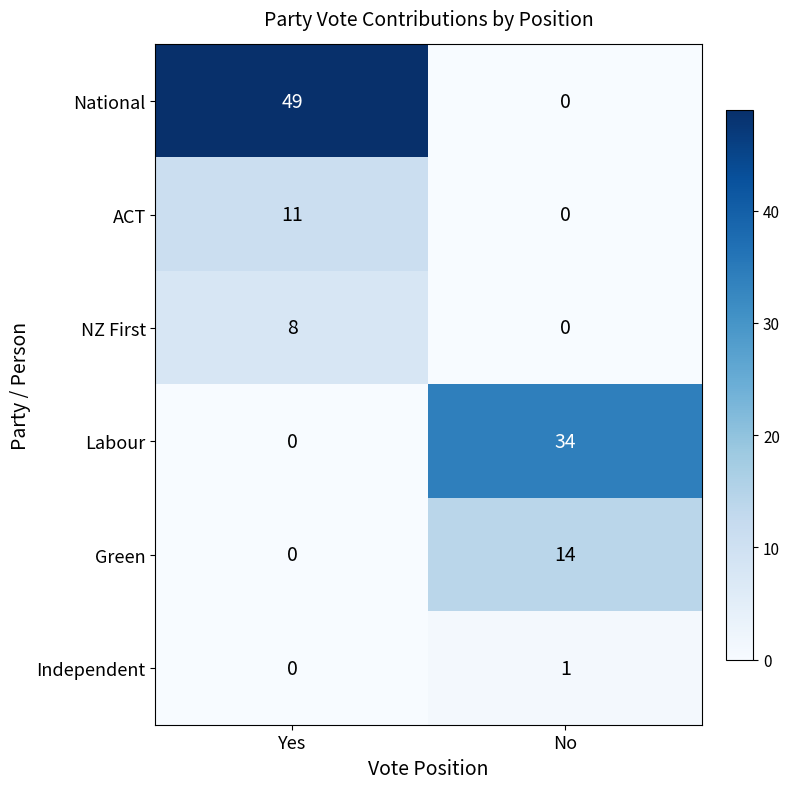

Rank the series by their maximum value, from lowest to highest.

Independent, NZ First, ACT, Green, Labour, National